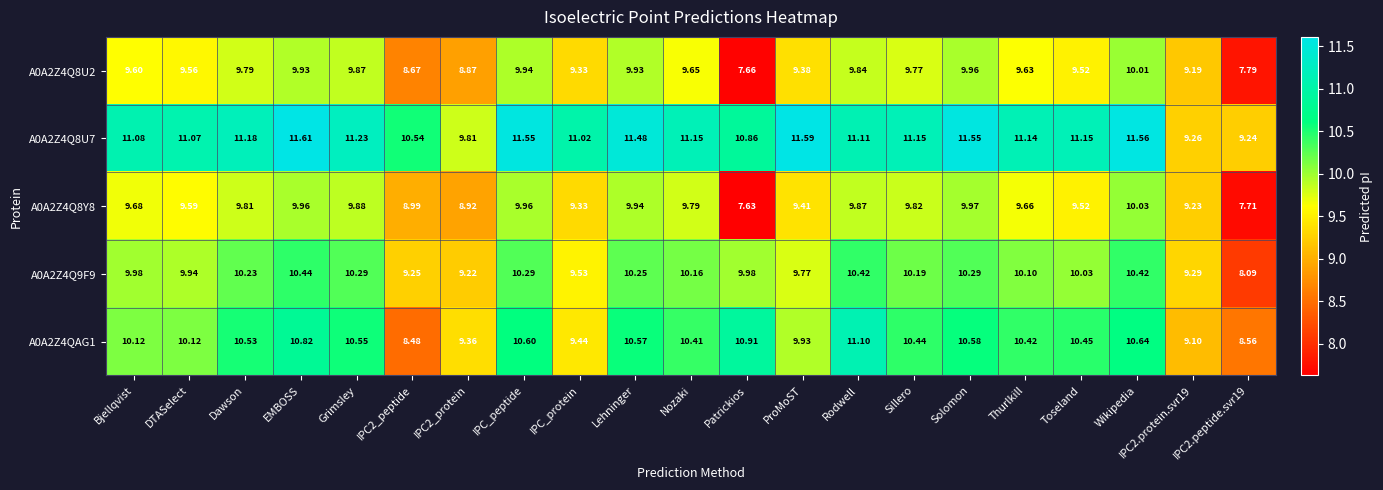

At how many categories does at least one series exceed 9?

21